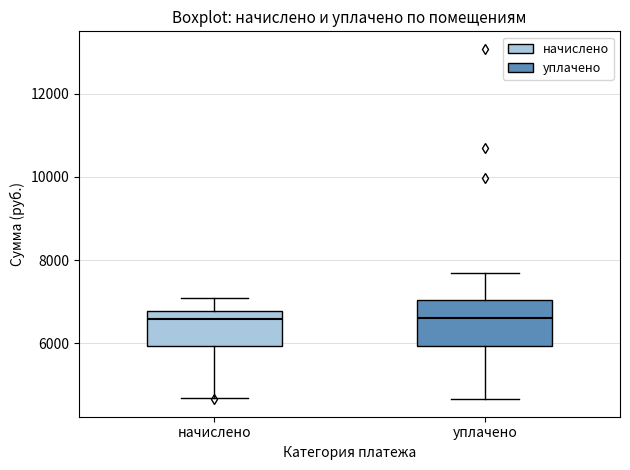

Where does the median line of the box for уплачено sit on the y-axis? The values are not printed on the chart, so give them approximately, as read against the axis.

6600